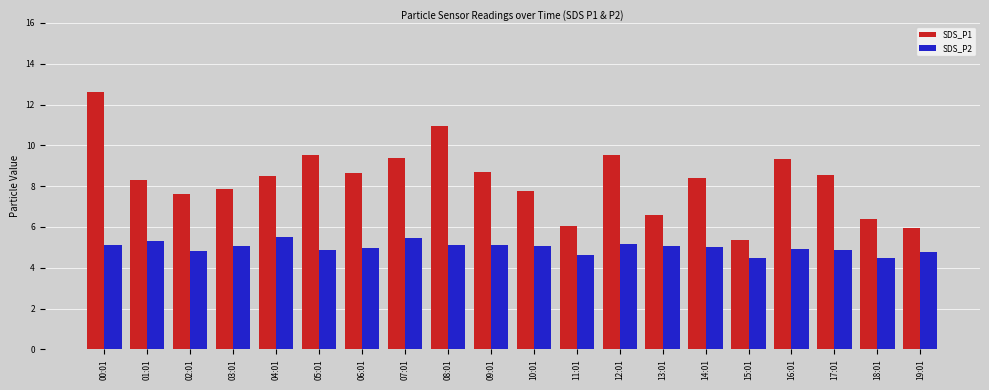

What is the difference between the SDS_P1 values at 18:01 and 02:01?

1.2